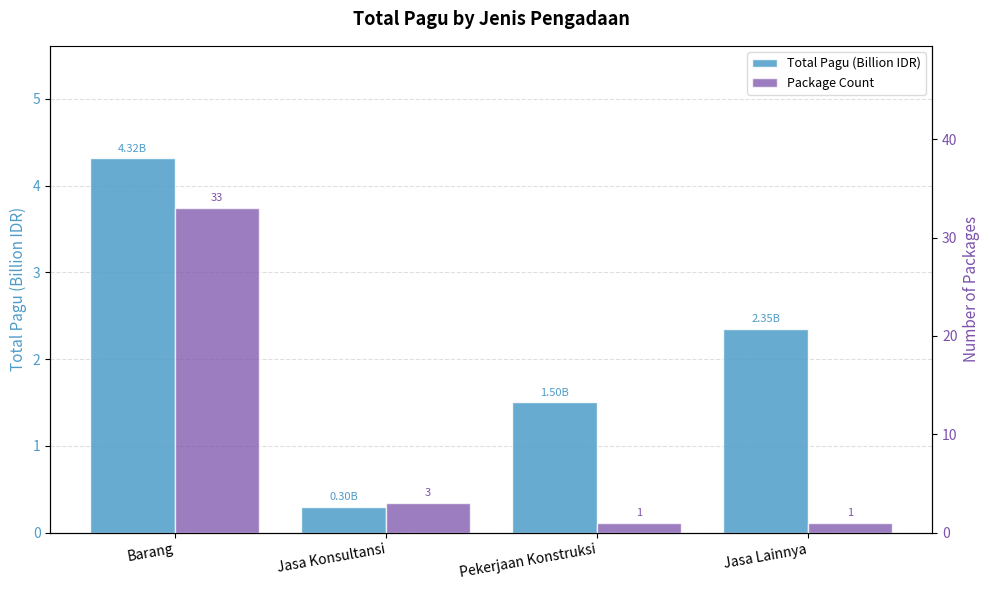

What is the average value of the Total Pagu (Billion IDR) series?

2.1